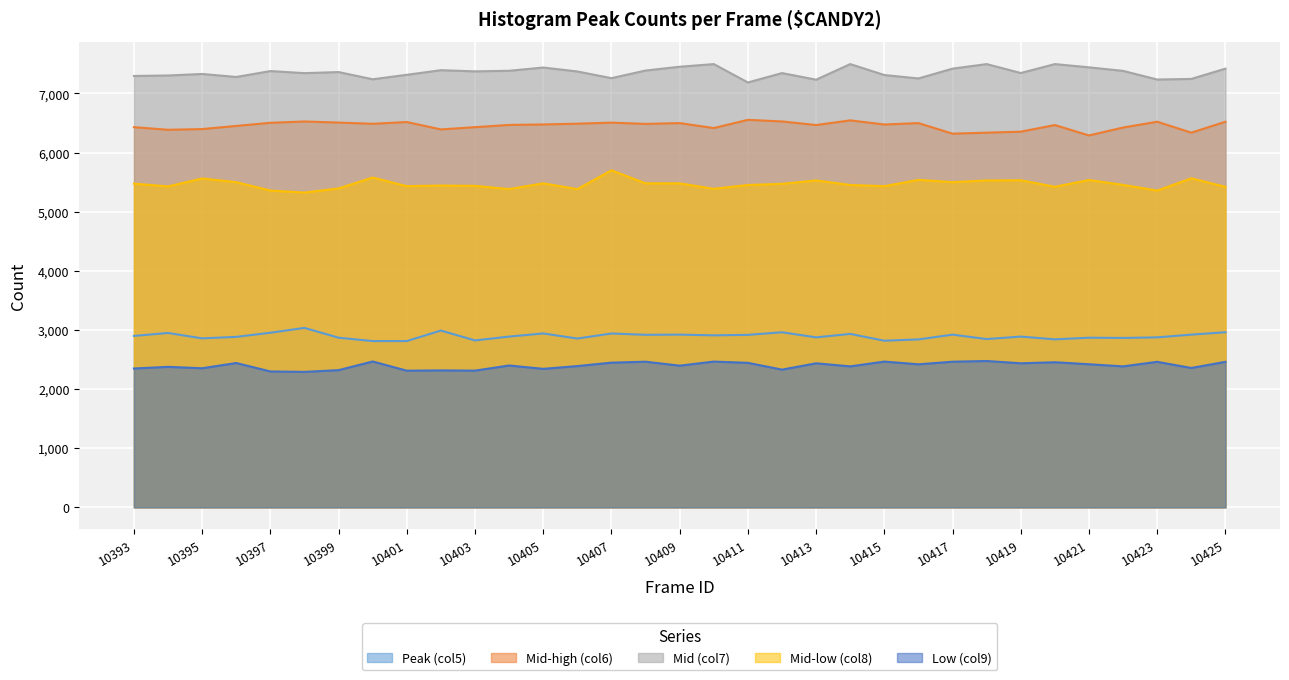

How many data points in Mid (col7) are above 7362?

16